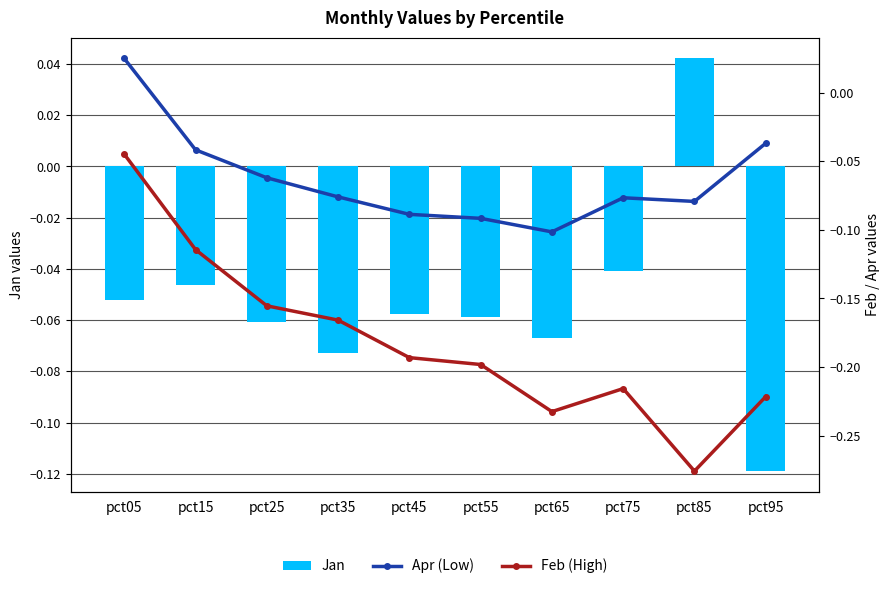

Where does the Apr (Low) series first go above 0?

pct05